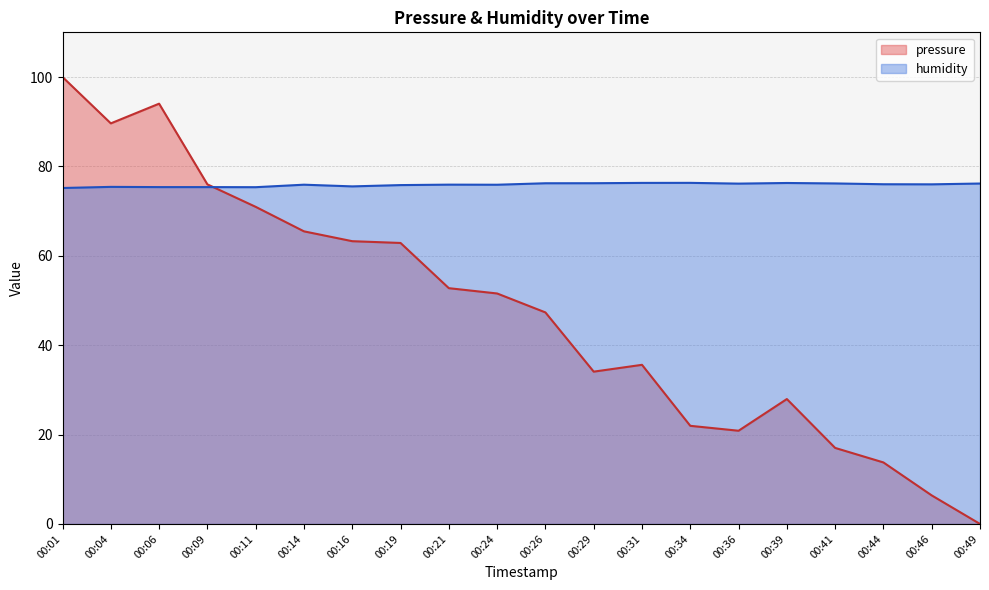

What is the sum of the humidity values at 00:34 and 00:24?

152.2